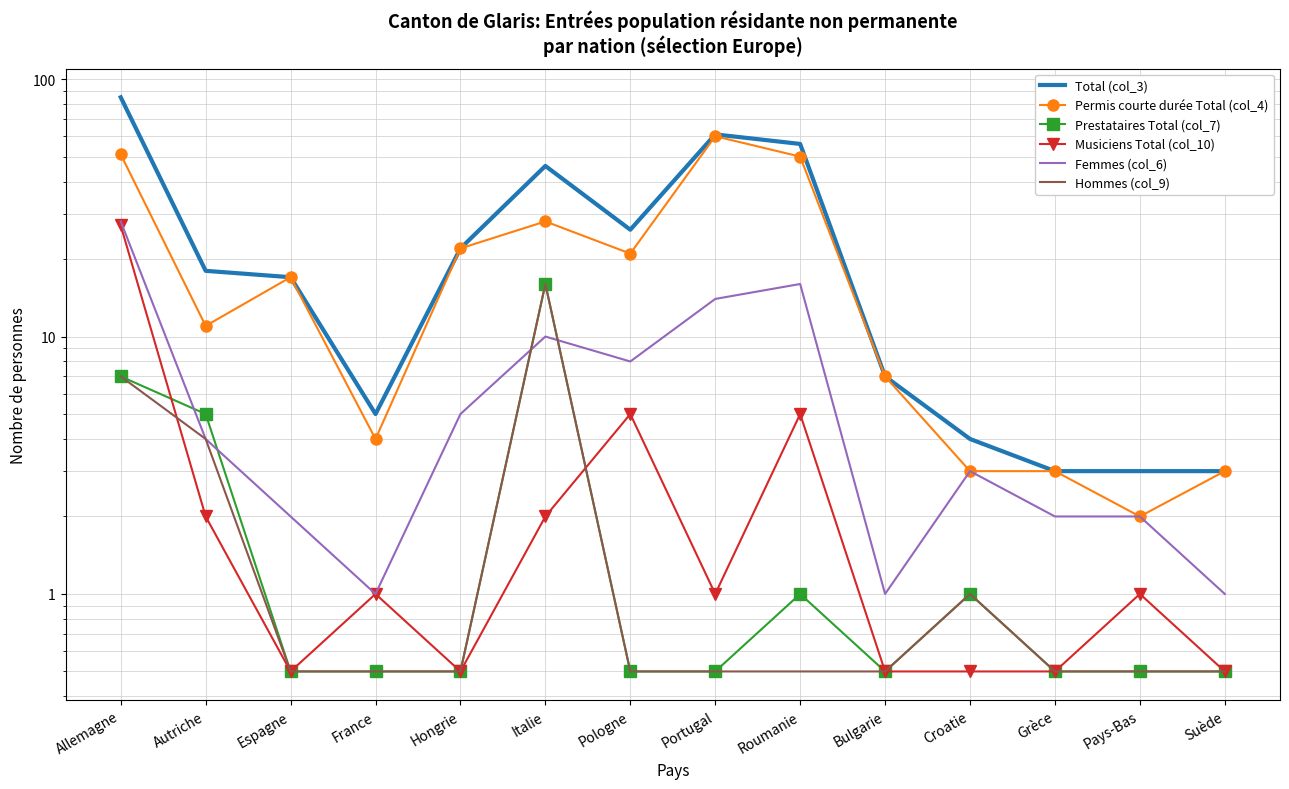

Where is Femmes (col_6) nearest to the value 14?

Portugal